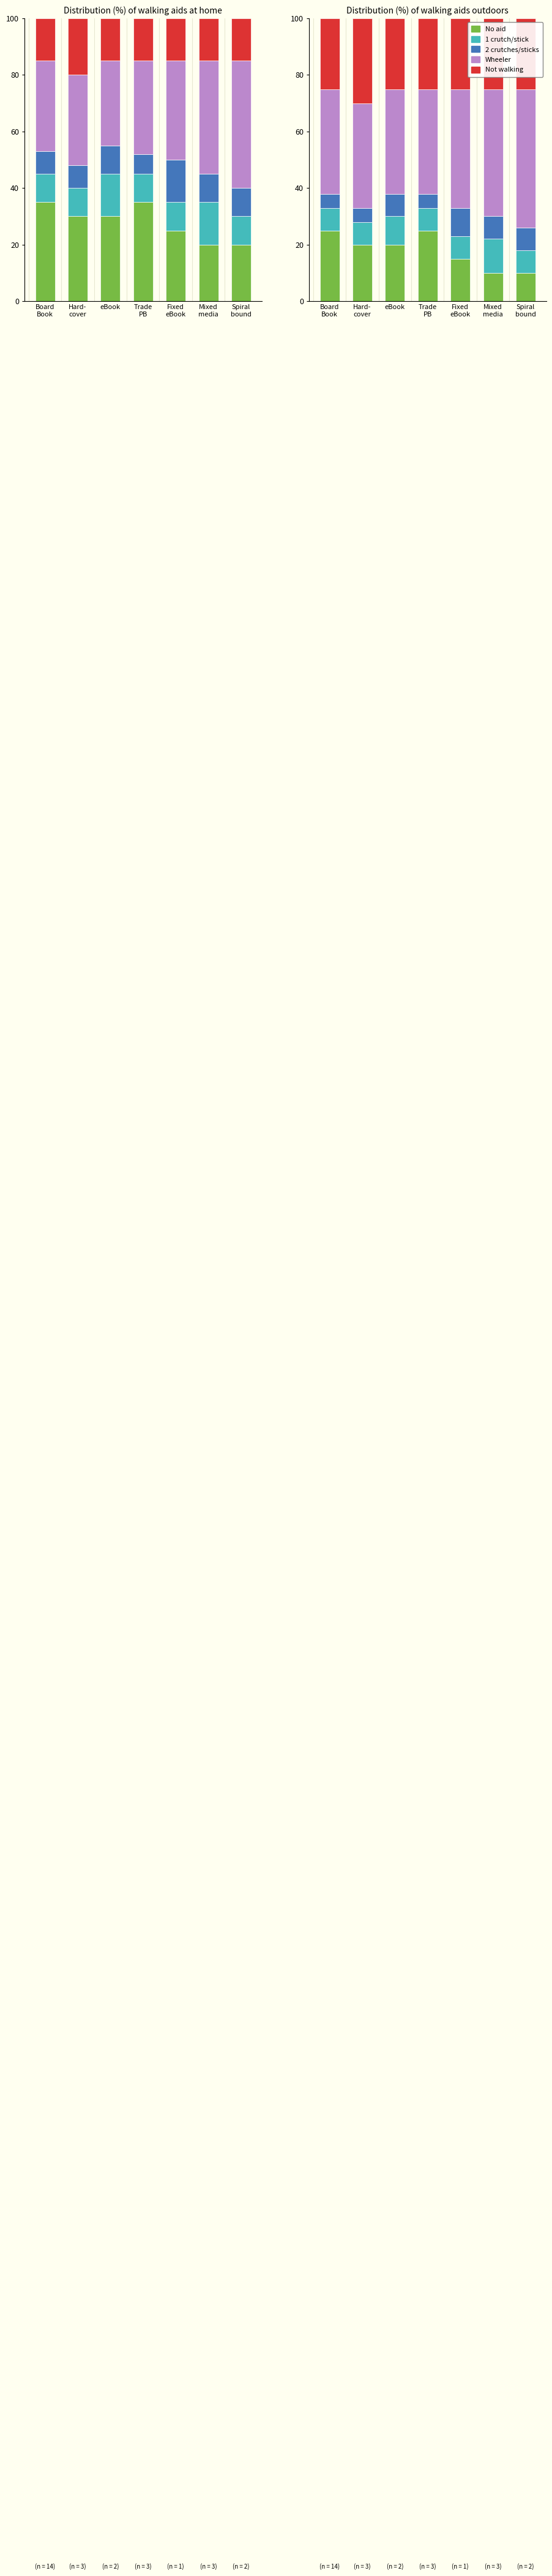

At Trade
PB, list the series in order from largest to smallest.

Wheeler, No aid, Not walking, 1 crutch/stick, 2 crutches/sticks